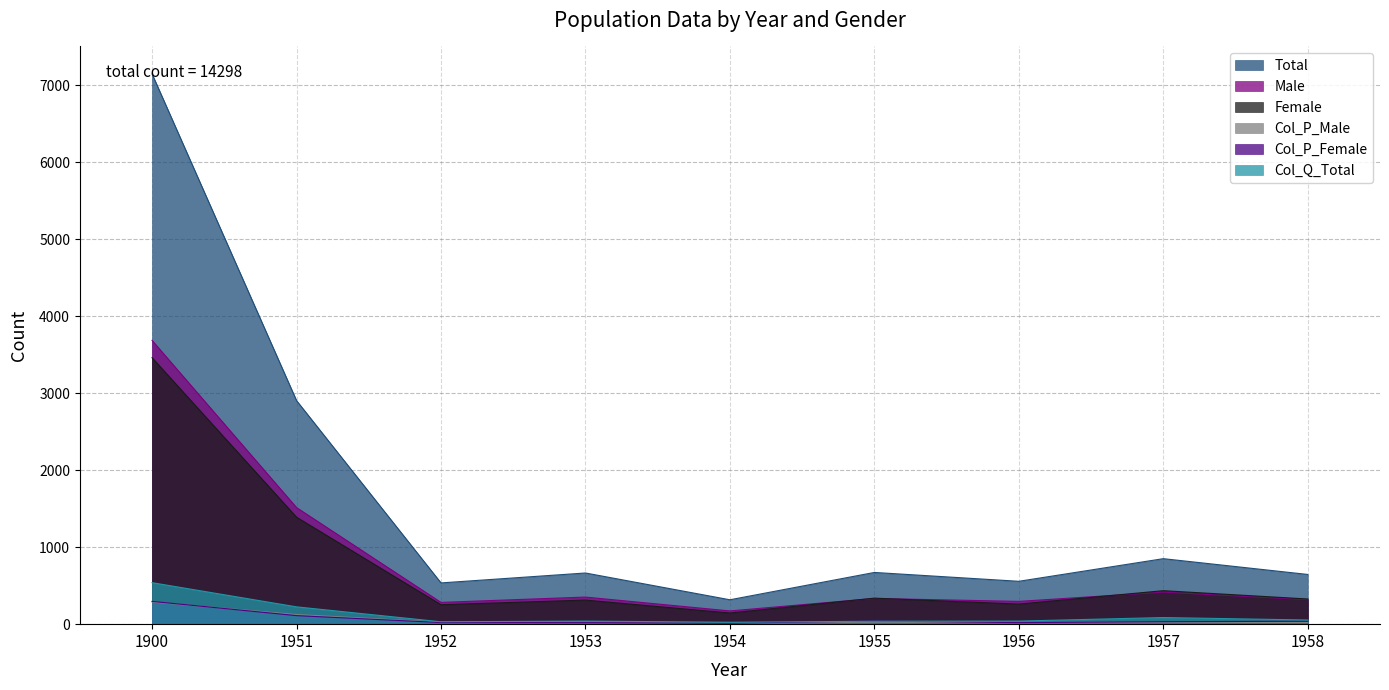

Which category has the highest value in the Male series?

1900